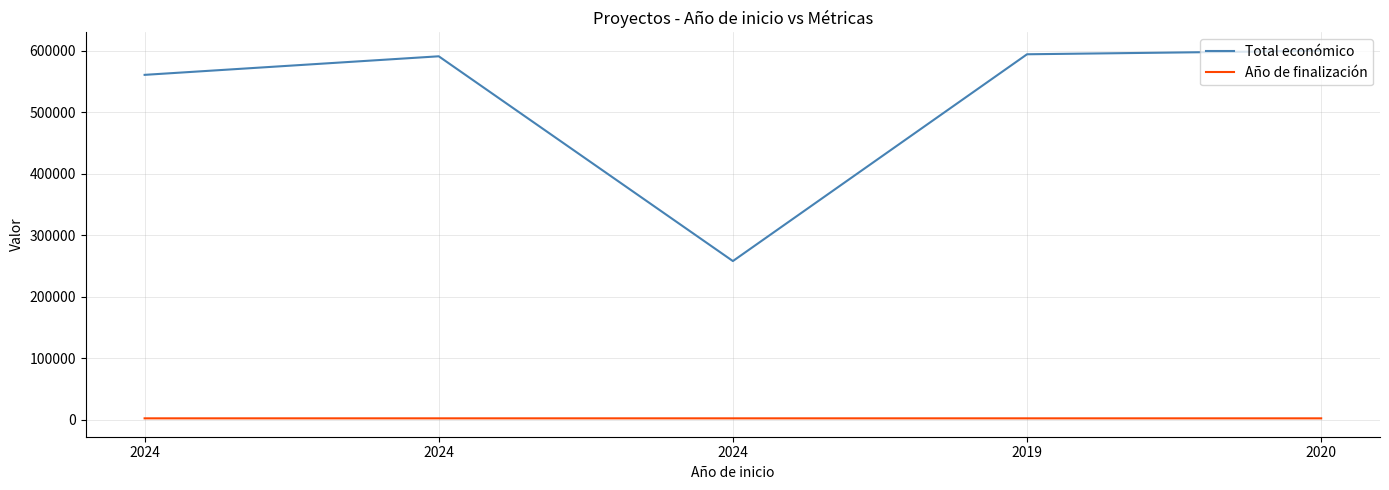

True or false: Total económico has a value of 65773 at 2024.

False